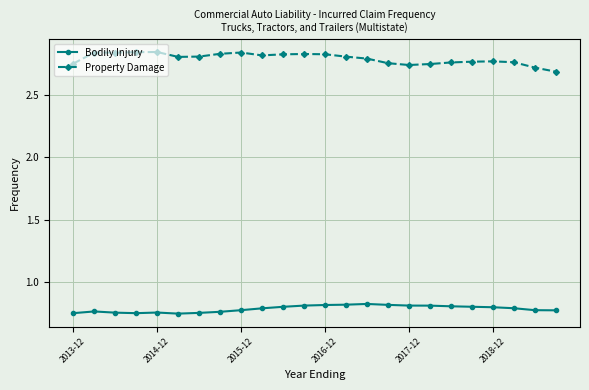

What is the sum of all Property Damage values?

67.0